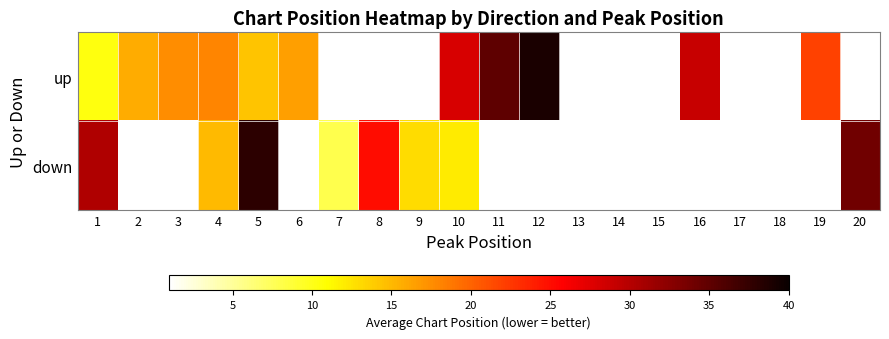

Is it true that up equals 51.3 at 12?

False